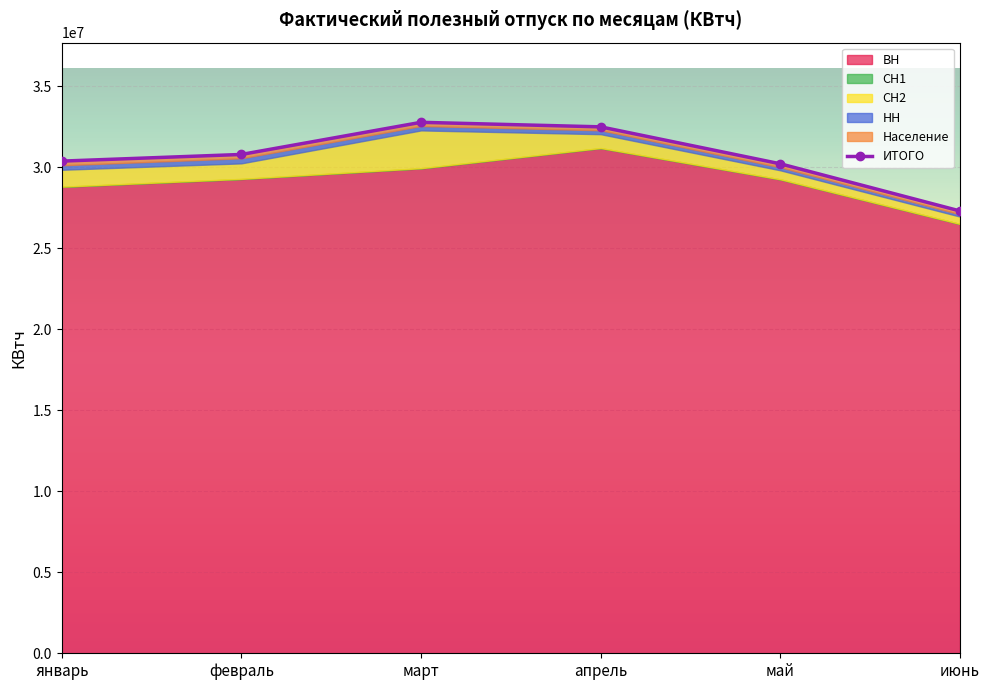

Which has a higher value, июнь or апрель?

апрель